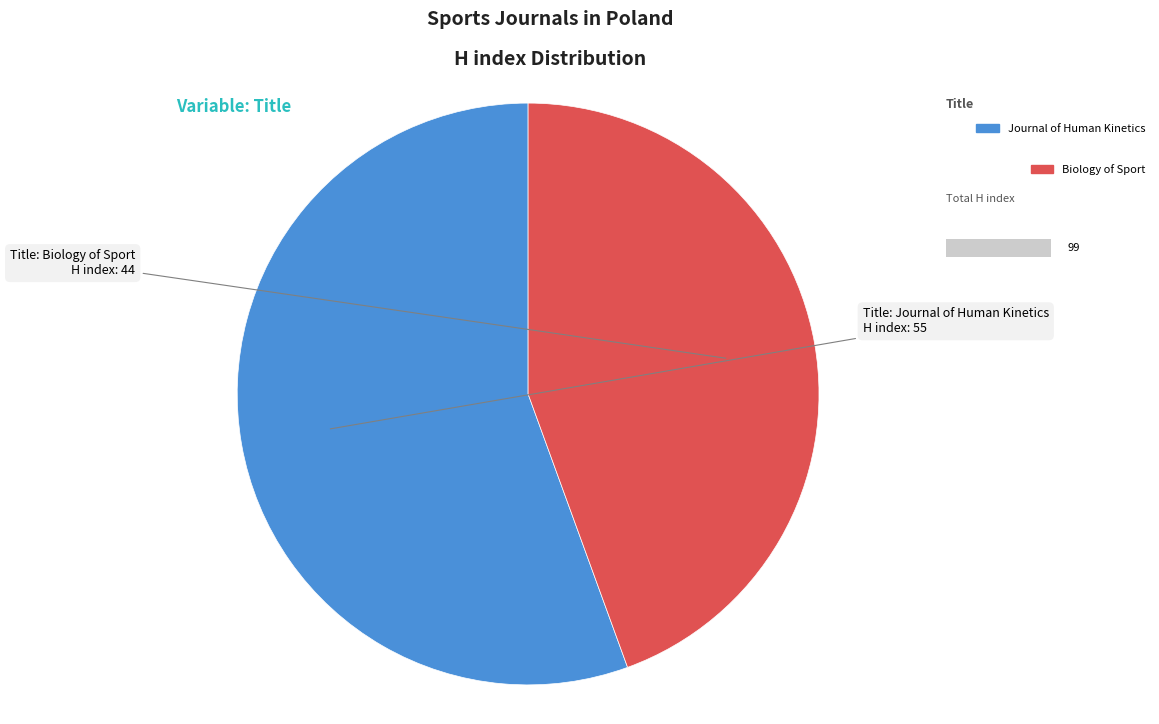

Between Journal of Human Kinetics and Biology of Sport, which is larger?

Journal of Human Kinetics